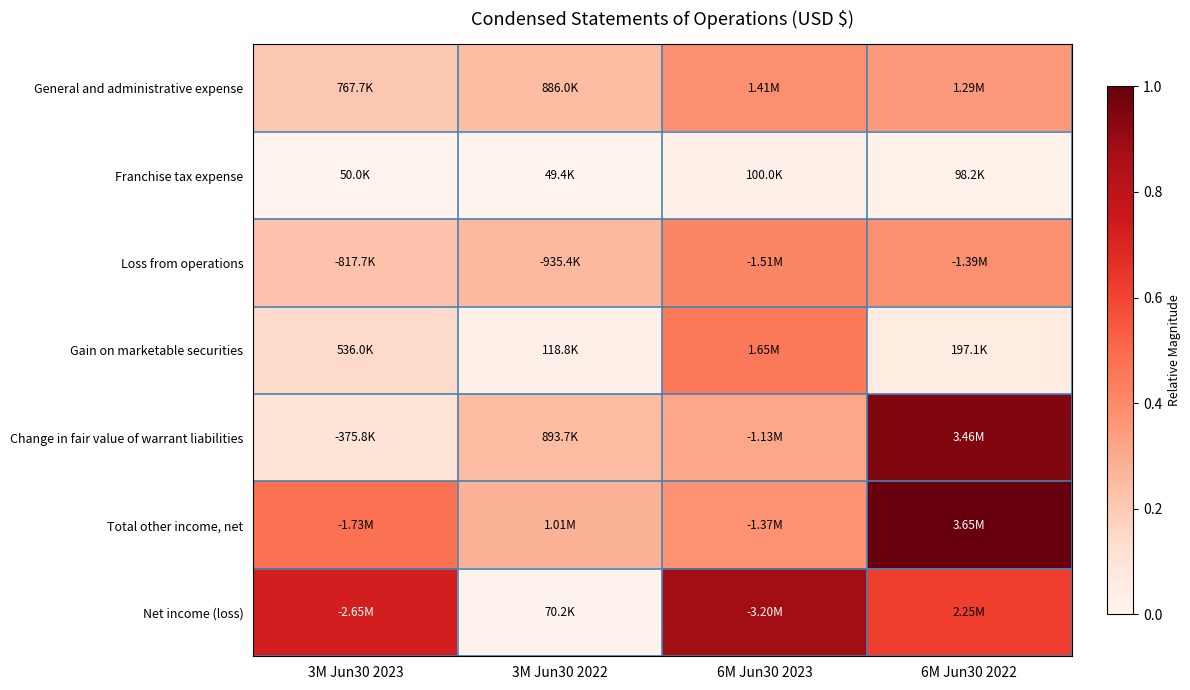

How many series are shown in this chart?

7